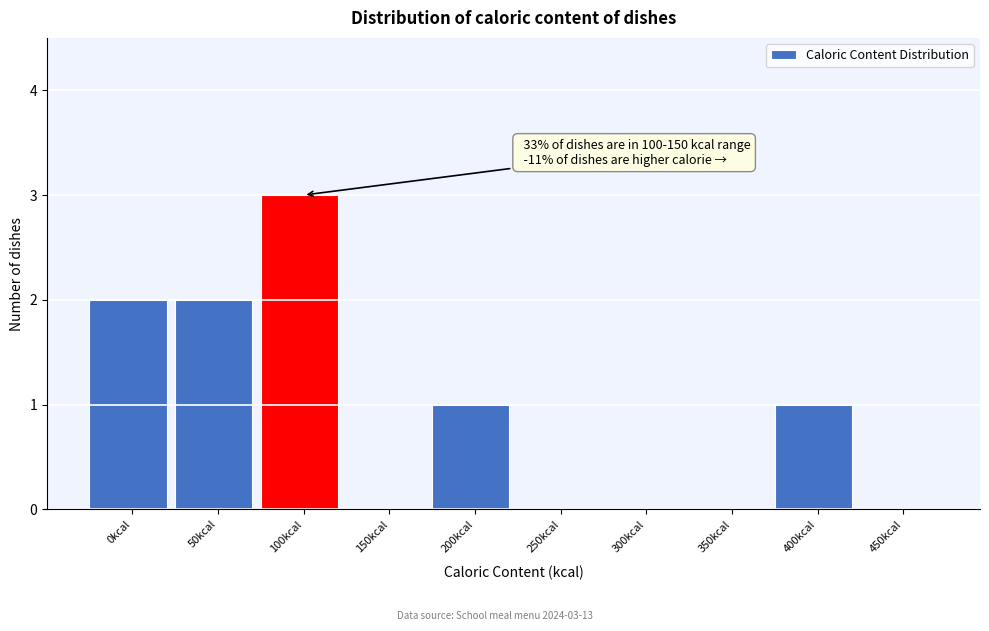

Reading left to right, what are all the values shown in this chart?

0kcal=2	50kcal=2	100kcal=3	150kcal=0	200kcal=1	250kcal=0	300kcal=0	350kcal=0	400kcal=1	450kcal=0